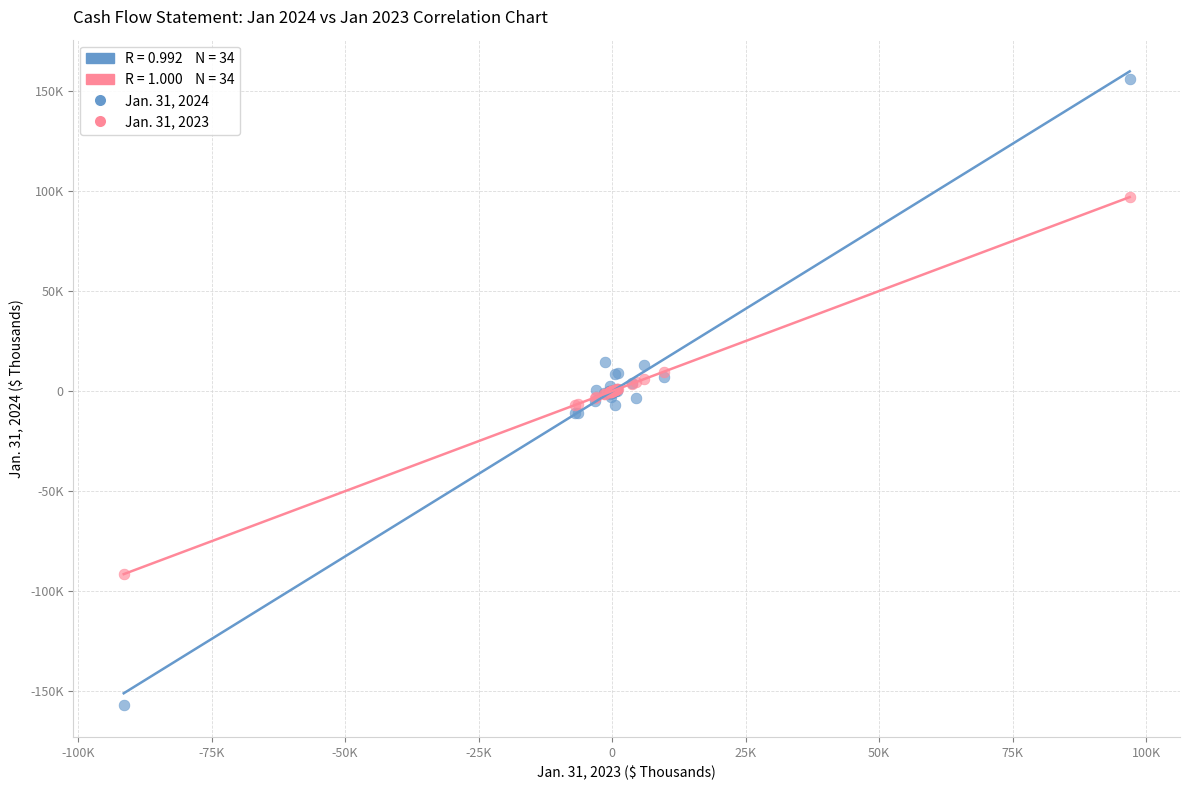

Which series reaches the minimum Y coordinate?

Jan. 31, 2024